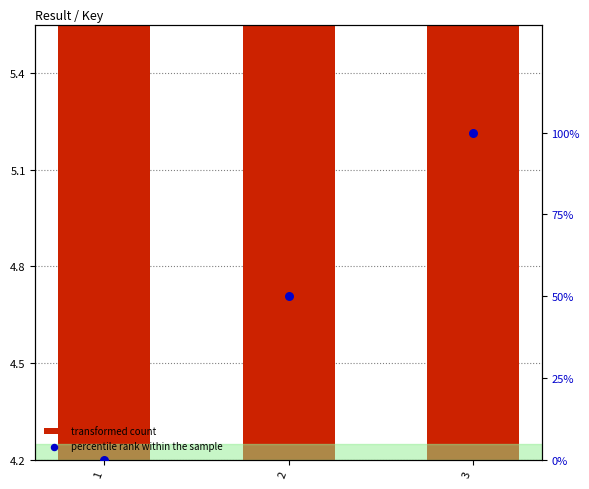

Which series has the largest total across all categories?

percentile rank within the sample